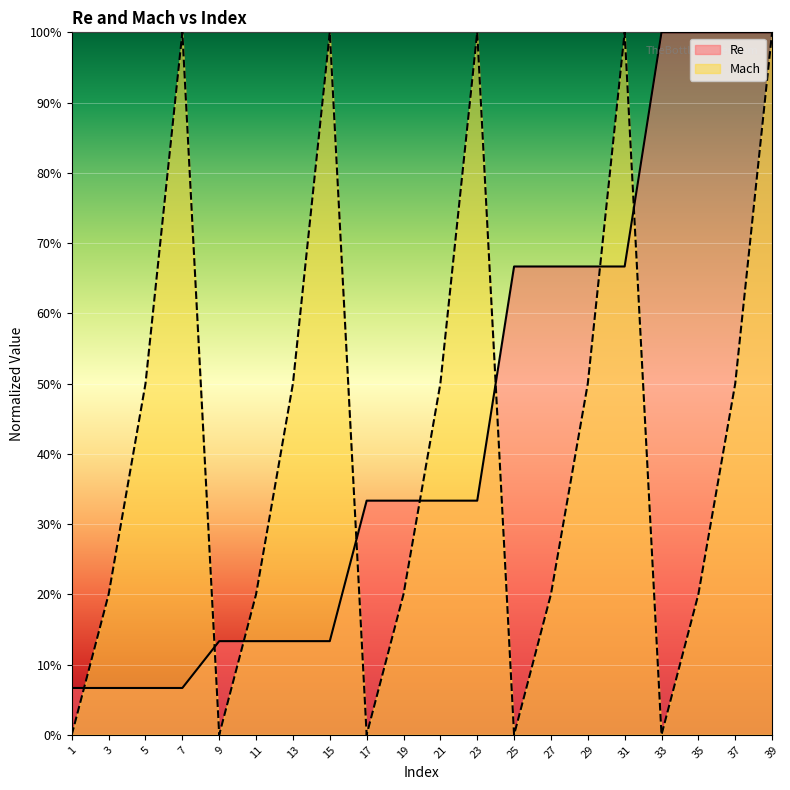

True or false: Re has a value of 0.0 at 7.

False